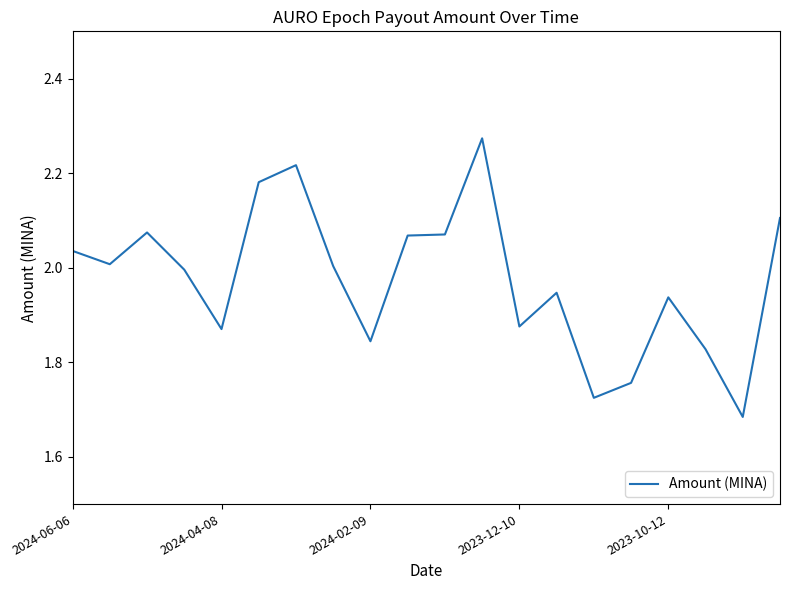

What is the sum of all values?

39.5